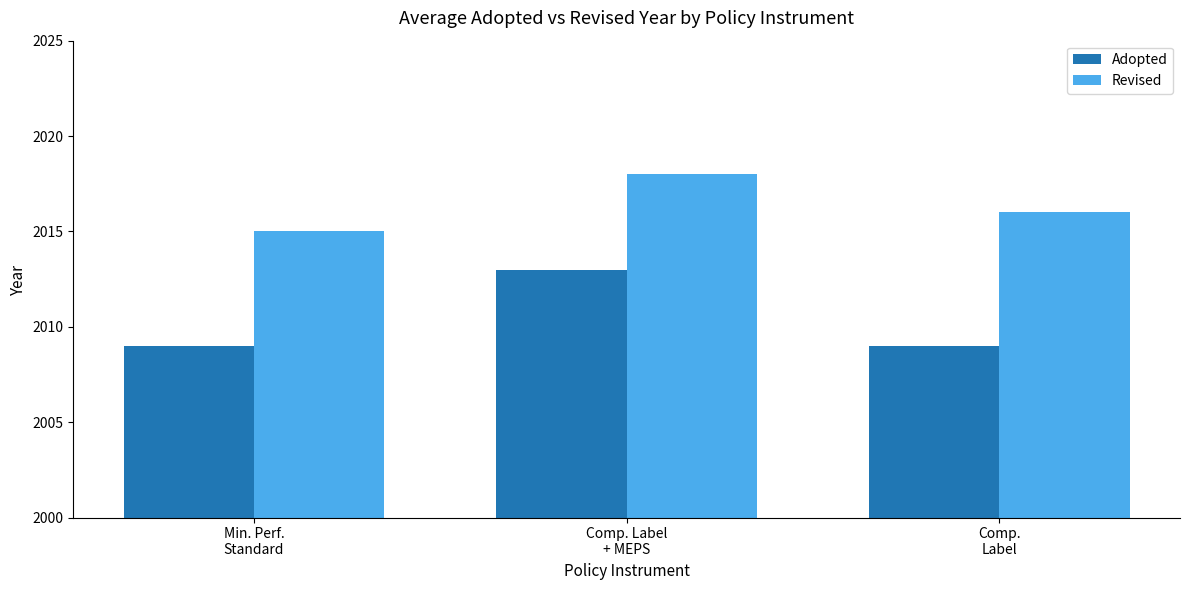

Reading left to right, extract all data points from this chart.

Adopted: 2009	2013	2009
Revised: 2015	2018	2016